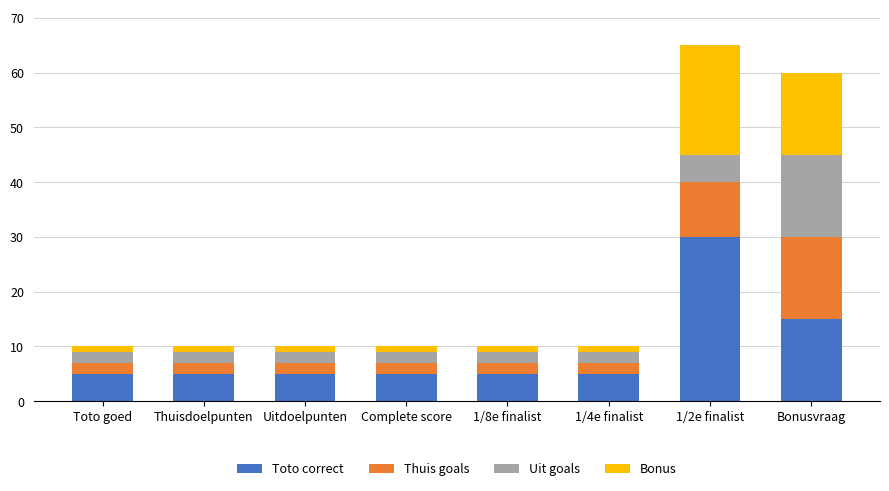

What is the average value of the Toto correct series?

9